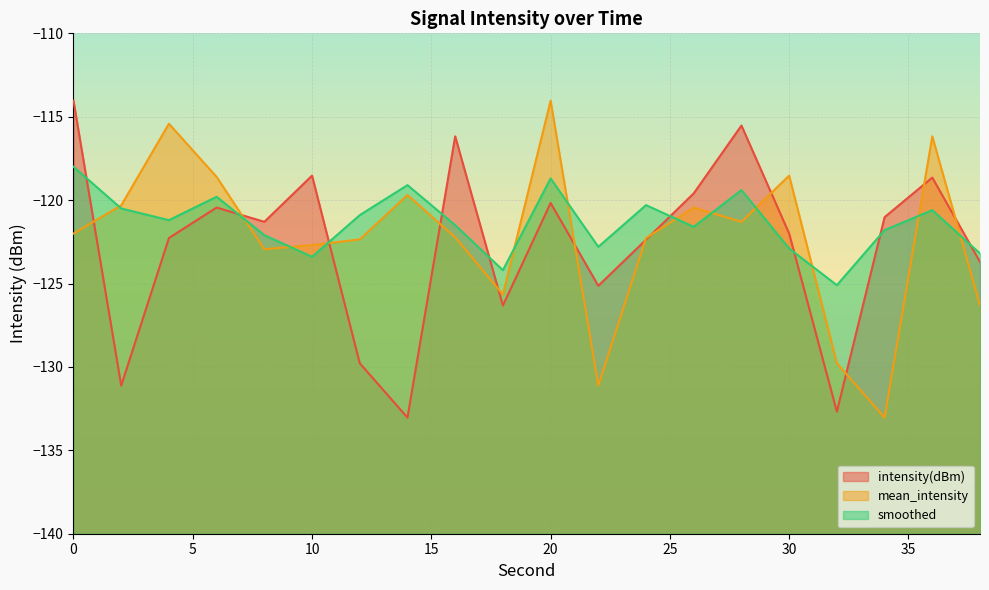

Rank the series by their average value, from lowest to highest.

intensity(dBm), mean_intensity, smoothed